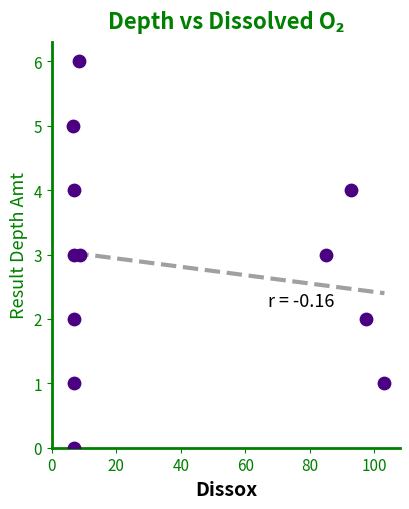

What is the range of Y values (max minus min)?

6